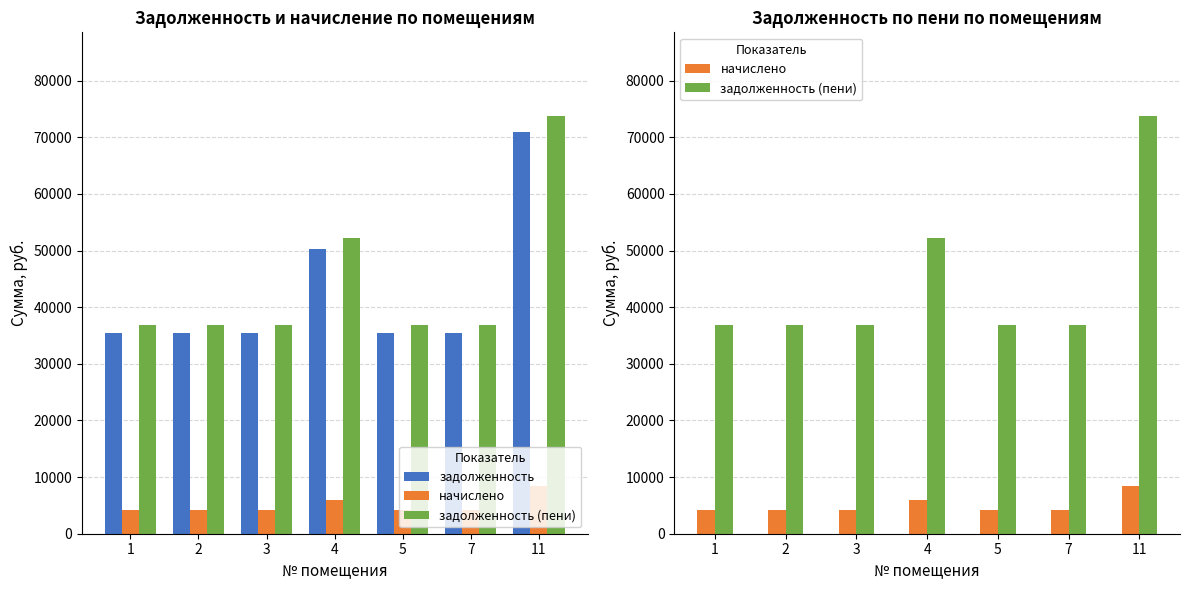

How many bars are there in each group?

3